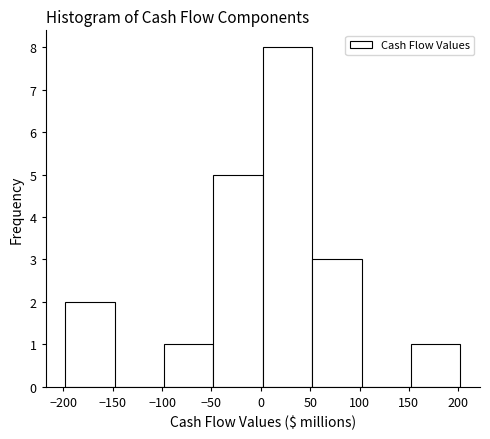

What is the height of the bar covering 2 to 52 on the x-axis? Neither the bar edges nor the heights are printed on the chart, so give them approximately, as read against the axes.

8